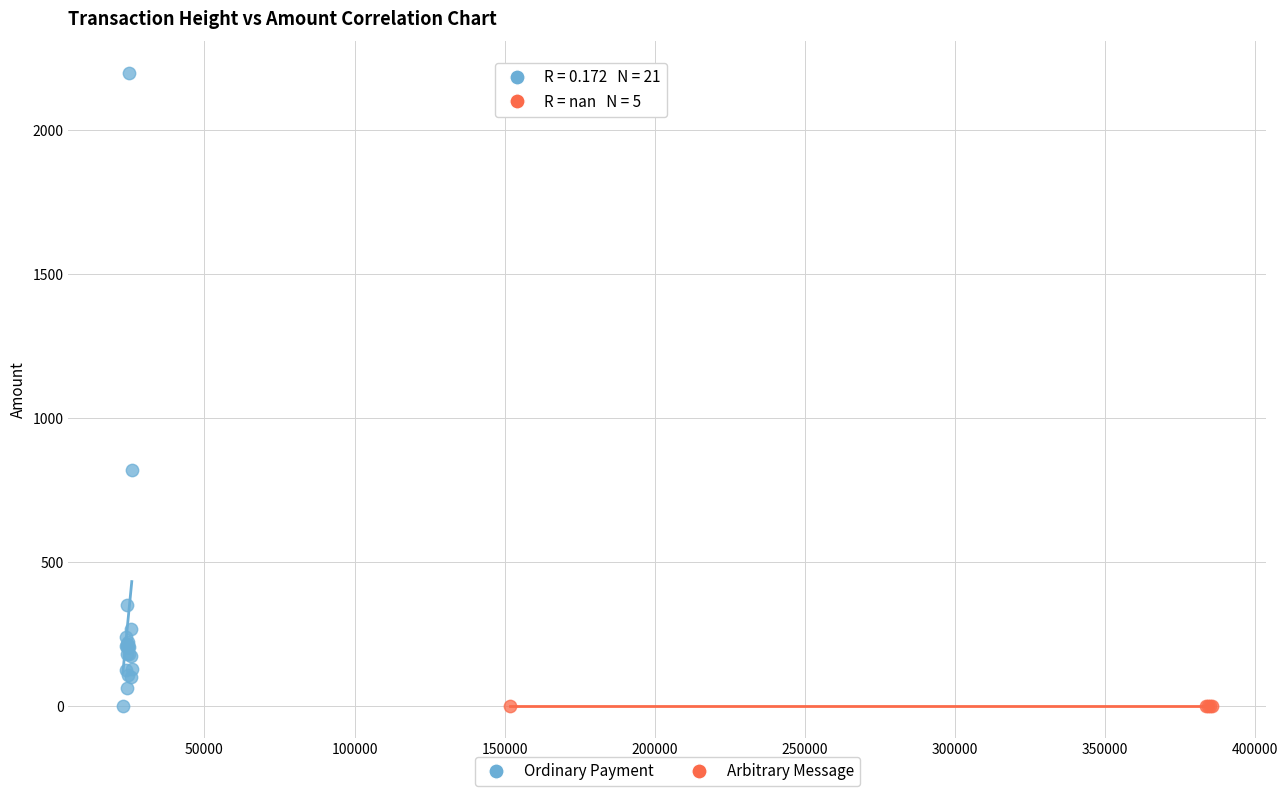

Which series contains the highest Y value?

Ordinary Payment